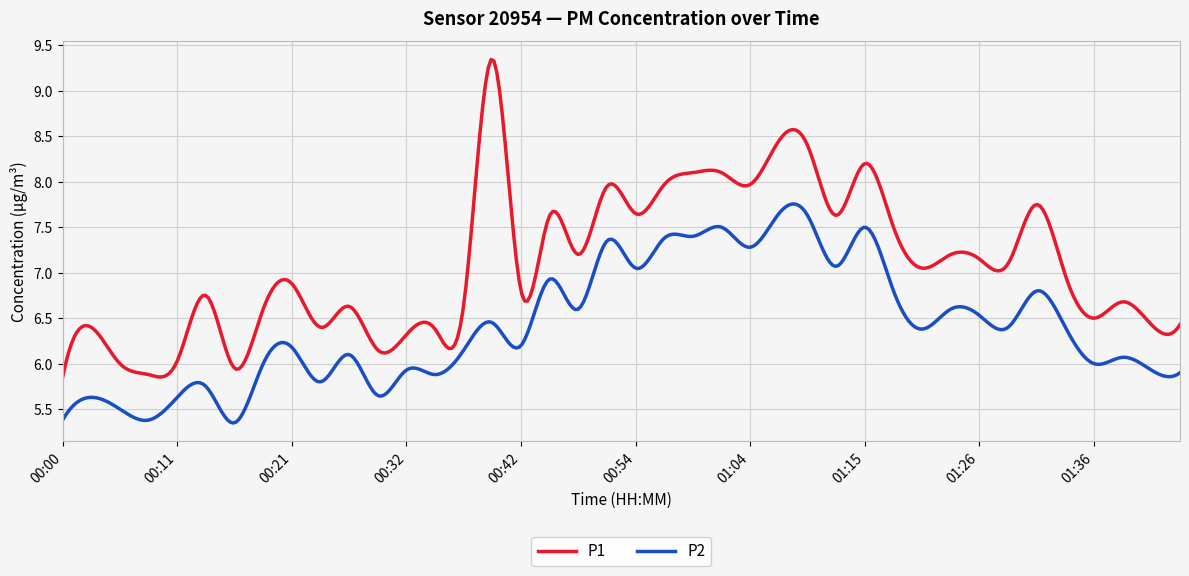

List the series in order of their overall mean, highest first.

P1, P2